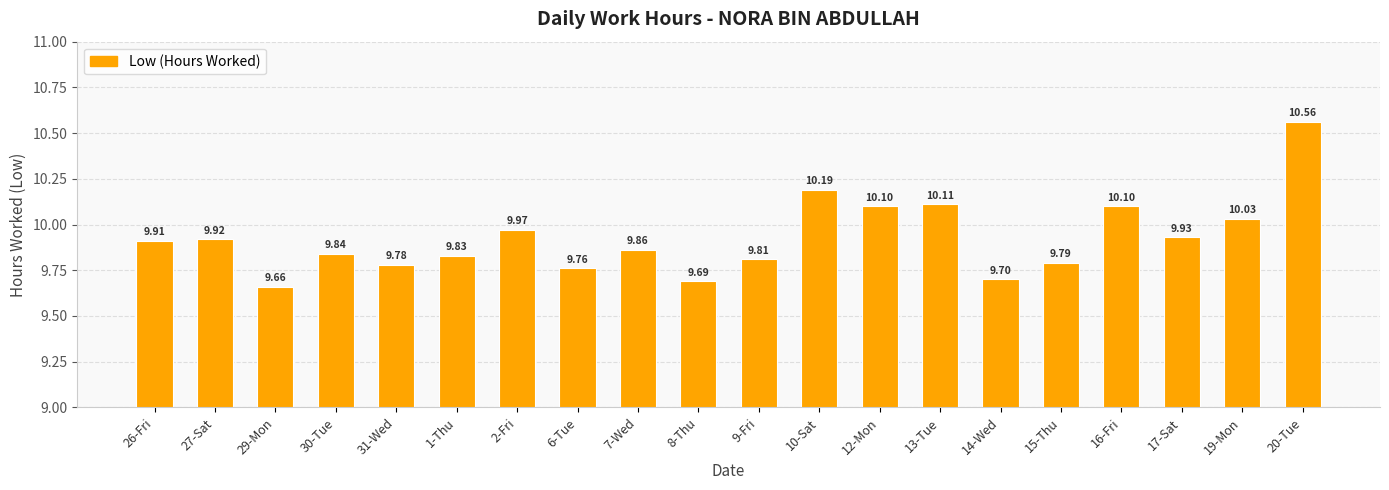

Reading right to left, transcribe all the data shown in this chart.

10.6	10.0	9.9	10.1	9.8	9.7	10.1	10.1	10.2	9.8	9.7	9.9	9.8	10.0	9.8	9.8	9.8	9.7	9.9	9.9